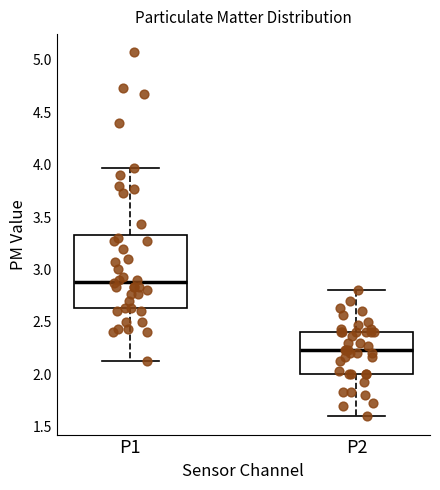

Which box is the tallest, from its lower edge to its upper edge?

P1